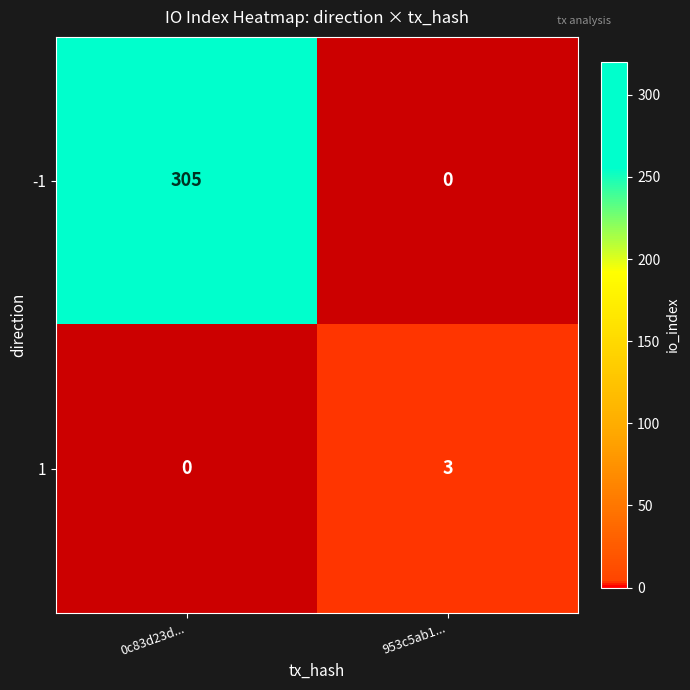

What is the difference between the highest and lowest values at 953c5ab1...?

3